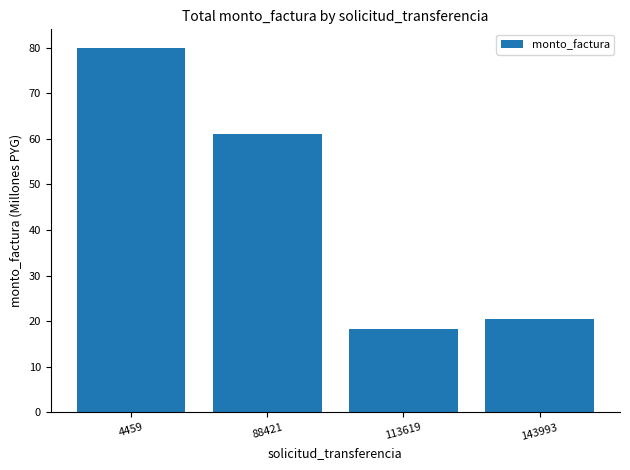

Rank the categories by value from lowest to highest.

113619, 143993, 88421, 4459